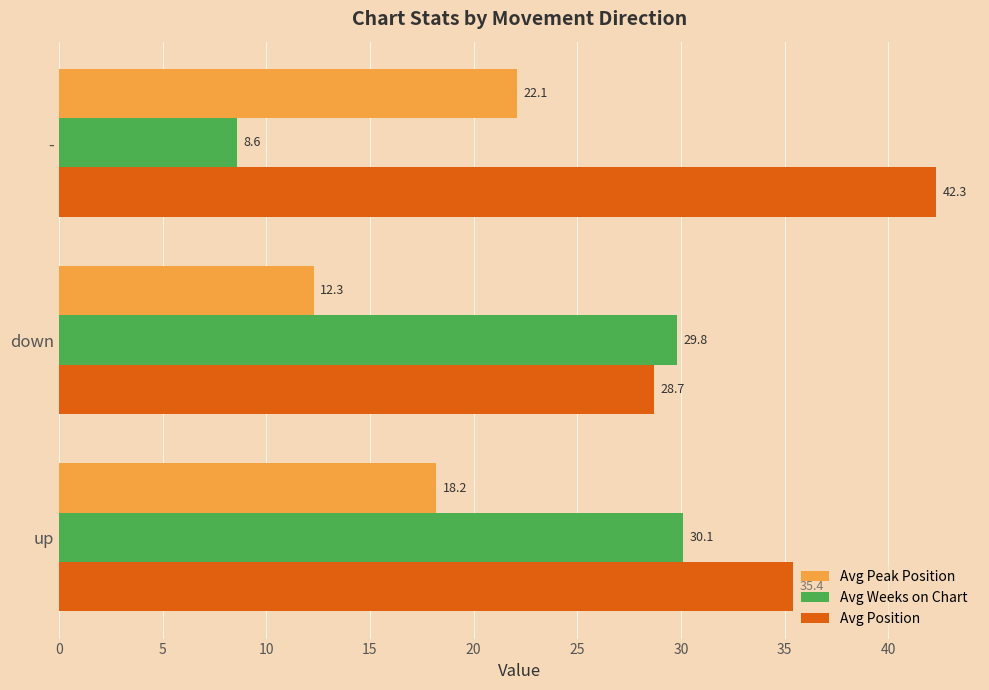

Which category has the lowest value in the Avg Peak Position series?

down